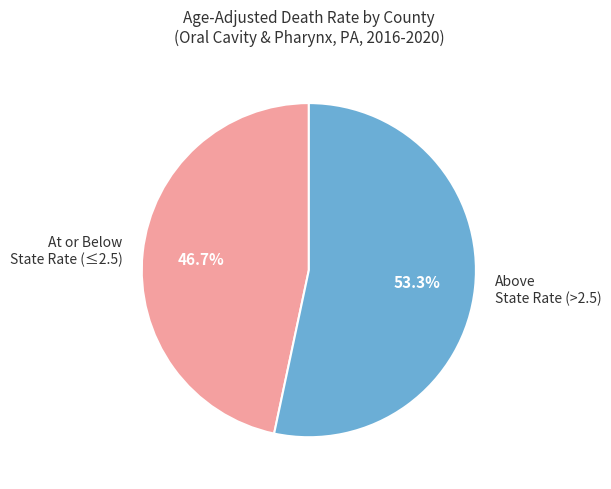

Which slice is the smallest?

At or Below State Rate (≤2.5)